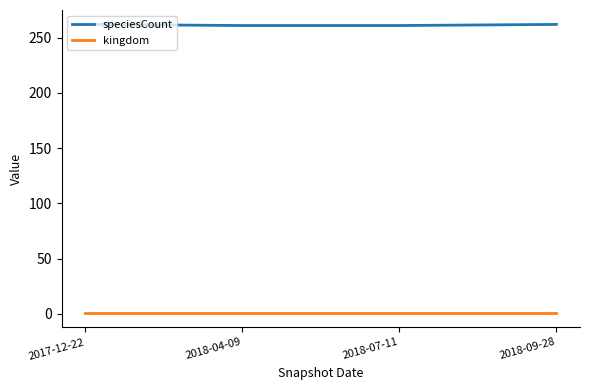

What are all the series names shown in the legend?

speciesCount, kingdom